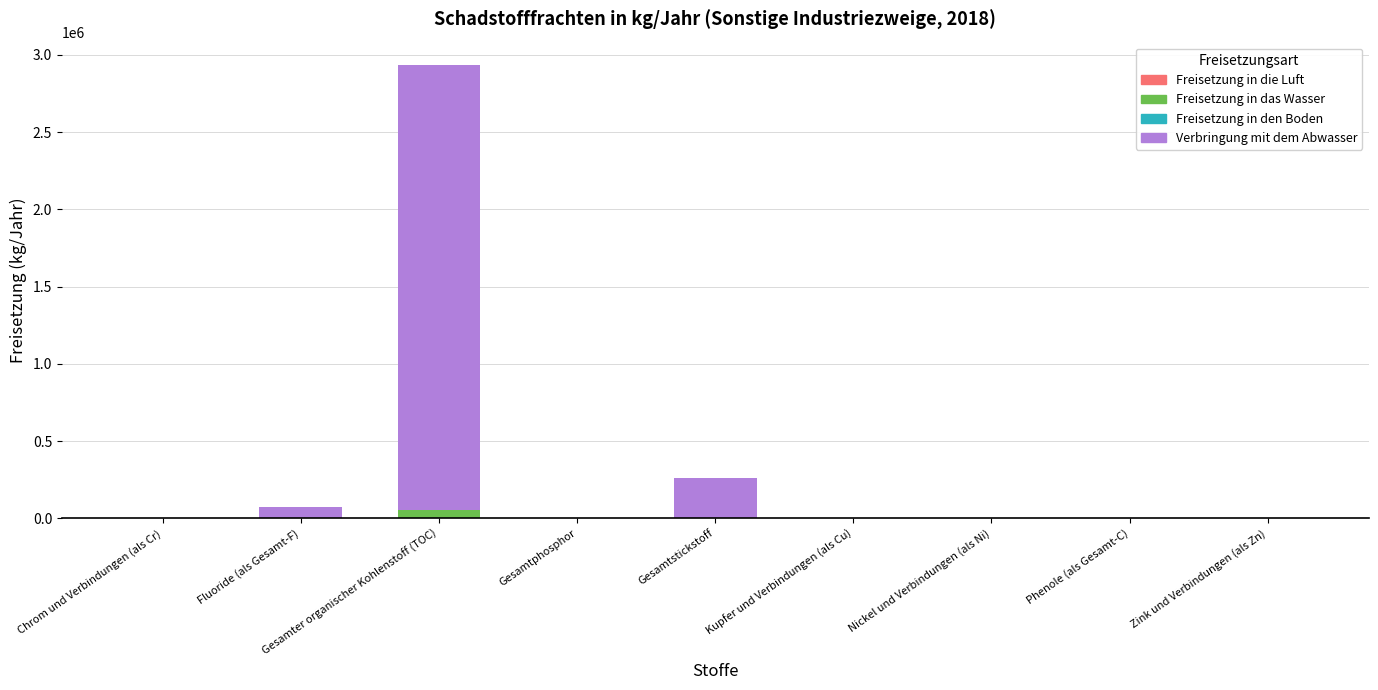

At which category is the sum across all series the highest?

Gesamter organischer Kohlenstoff (TOC)